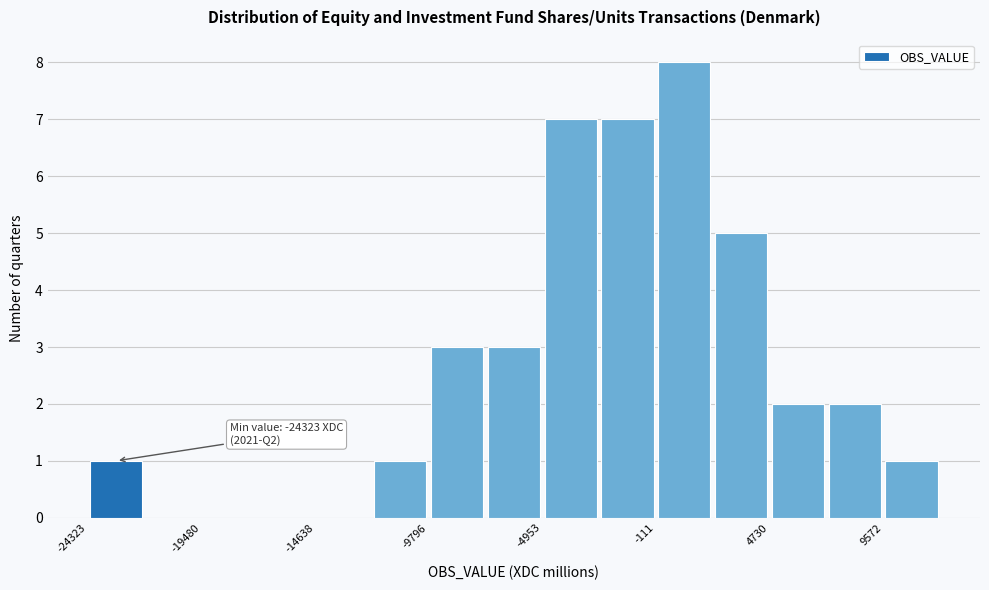

Over which range of the x-axis is the bar tallest?

0 to 2500